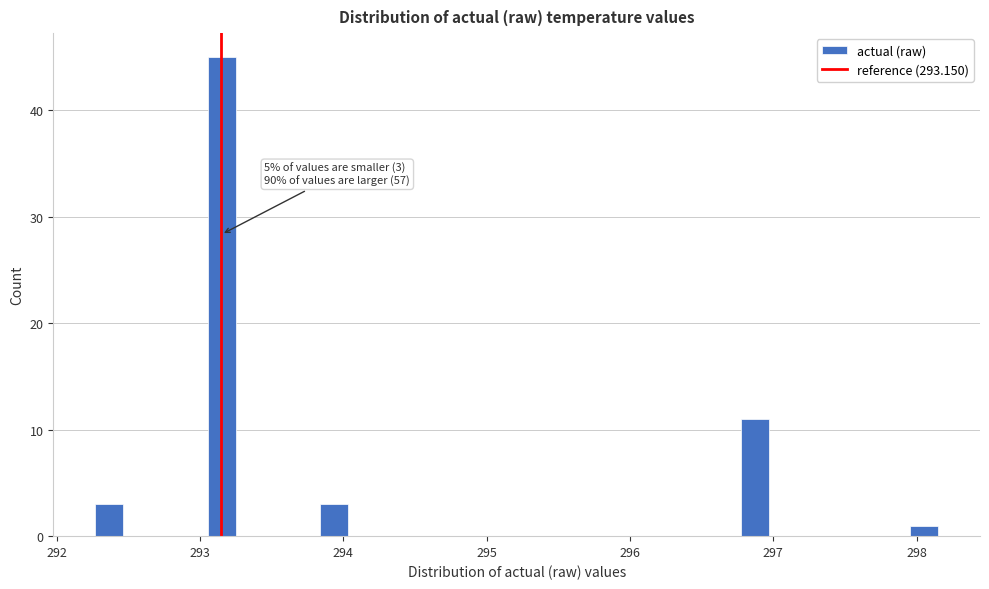

Read against the x-axis, roughly where is the centre of the tallest bar?

293.2